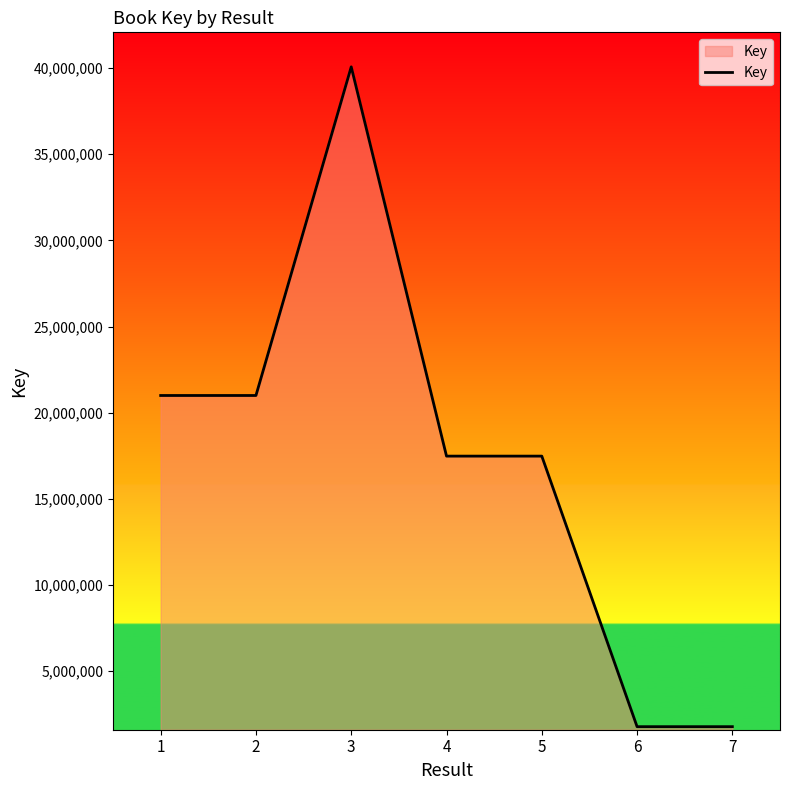

What is the smallest value displayed?

1770727